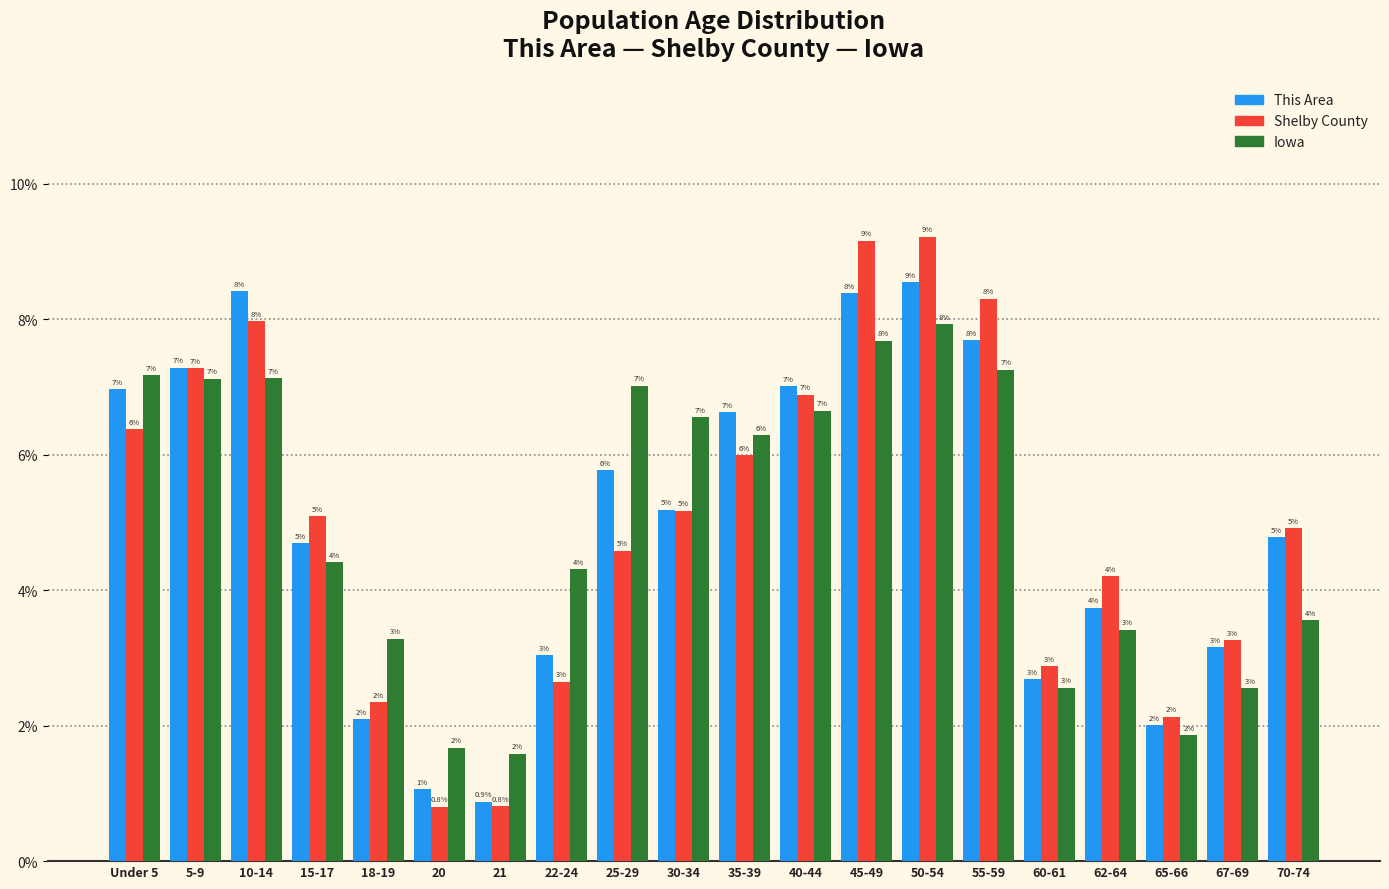

What is the maximum value shown in the chart?

9.2